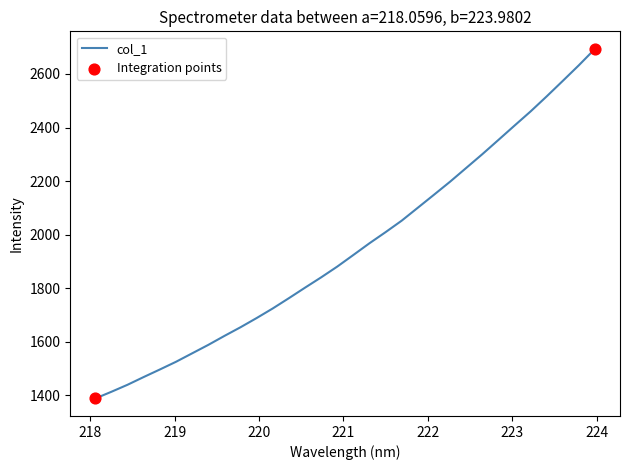

What is the difference between the maximum and minimum values?

1305.1